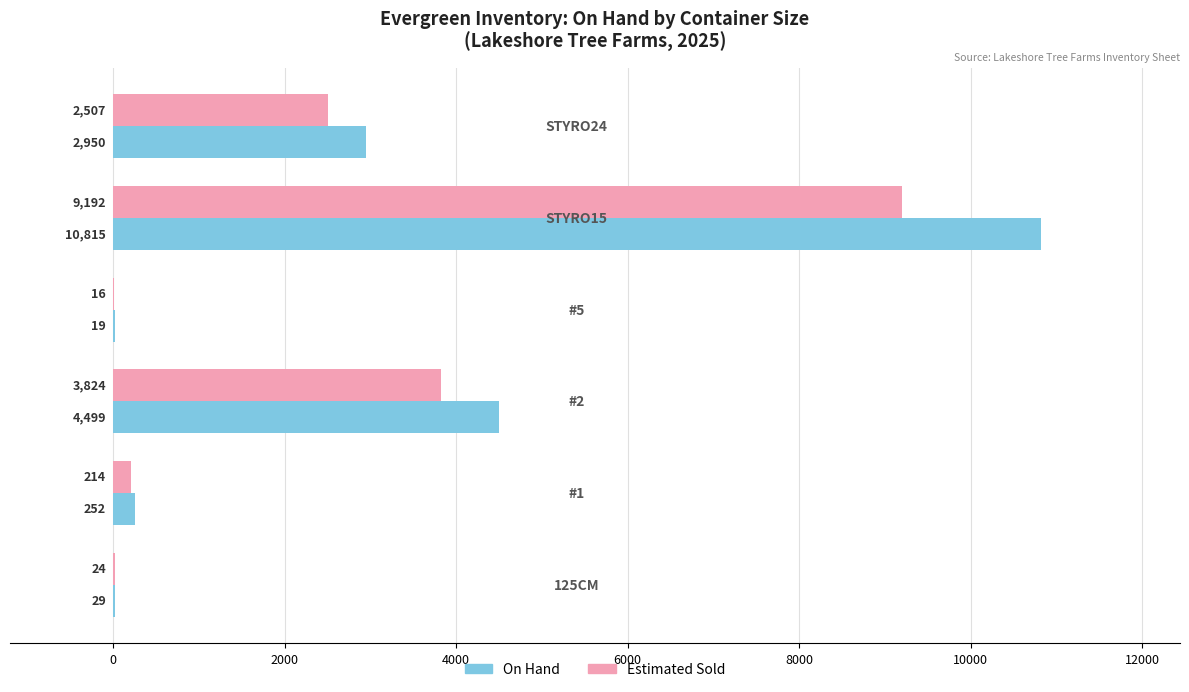

What is the sum of all On Hand values?

18564.0